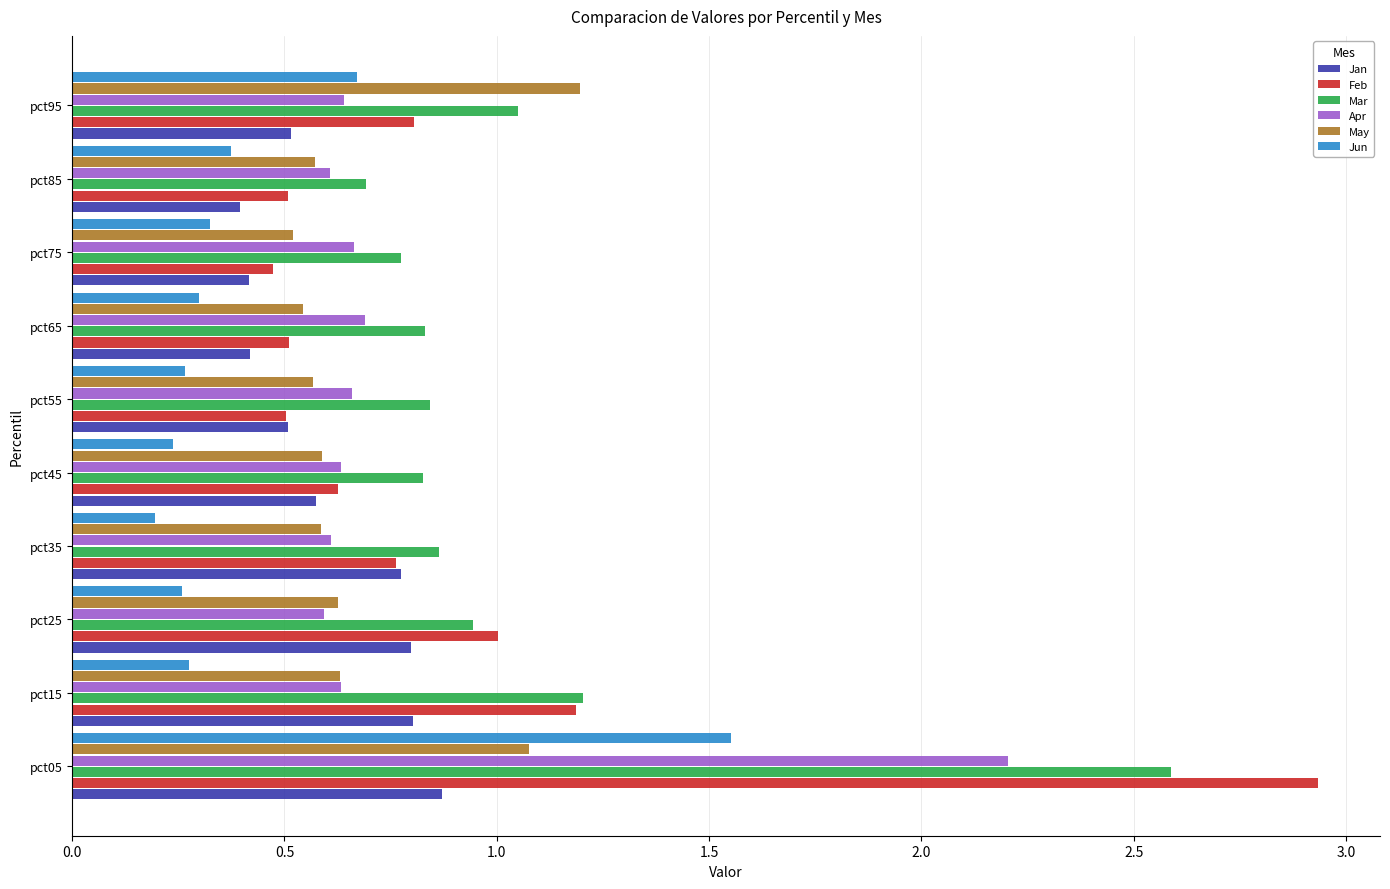

List the series in order of their peak value, highest first.

Feb, Mar, Apr, Jun, May, Jan